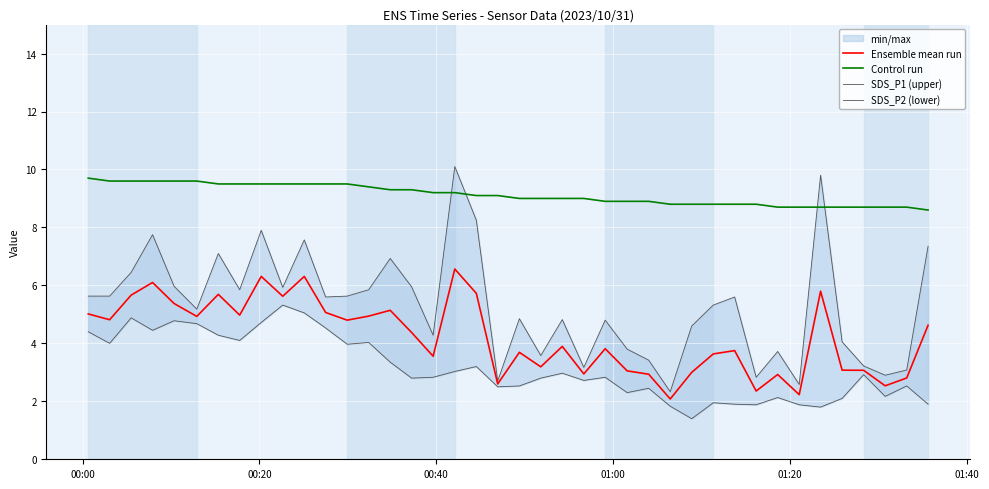

What is the minimum value for Ensemble mean run?

2.1